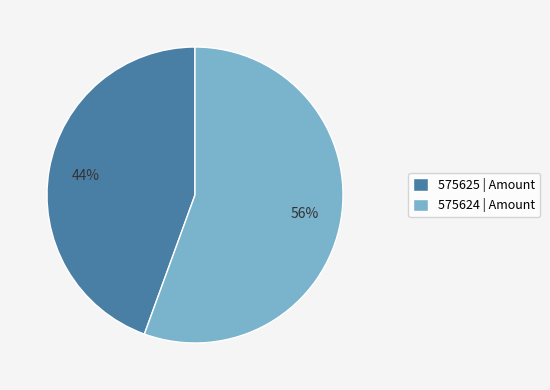

Between 575625 and 575624, which is larger?

575624